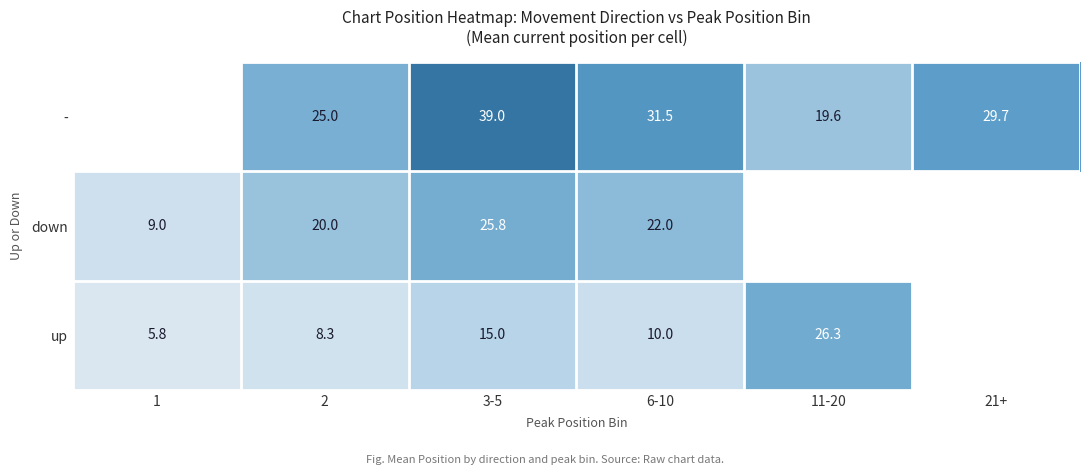

What is the spread (max minus min) of values at 3-5?

24.0